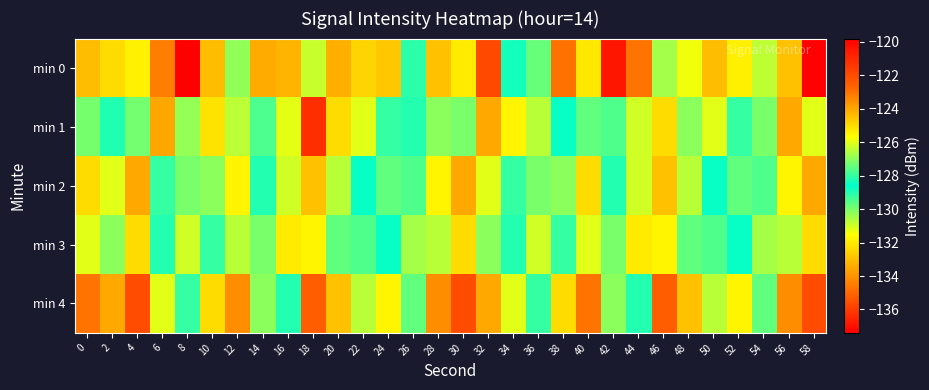

Which category has the lowest value across all series?

58